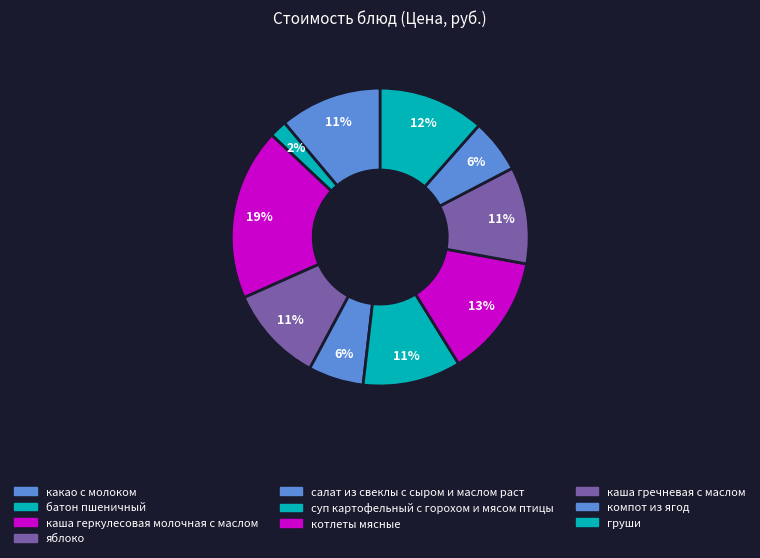

Is it true that котлеты мясные is 22% of the pie?

False